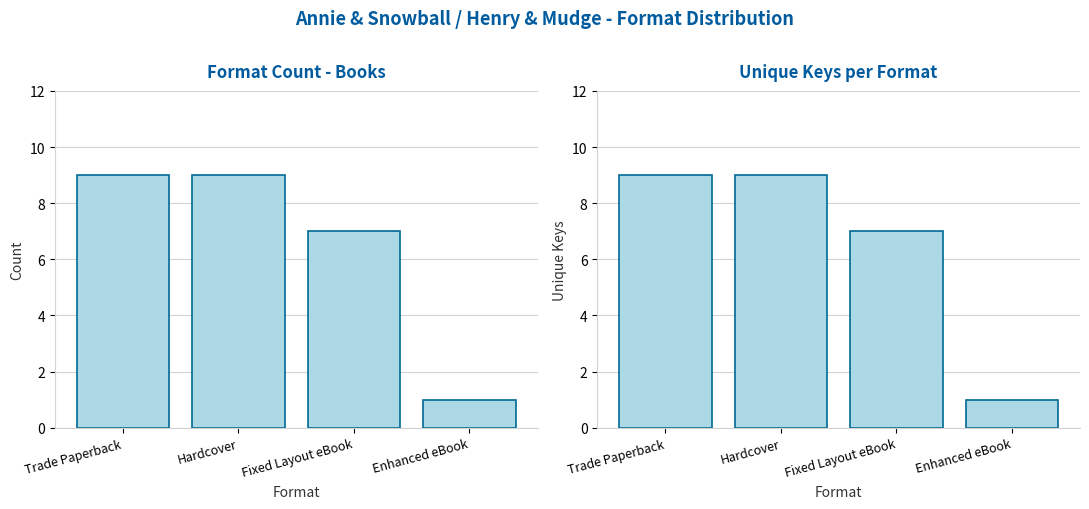

At which category is the sum across all series the highest?

Trade Paperback